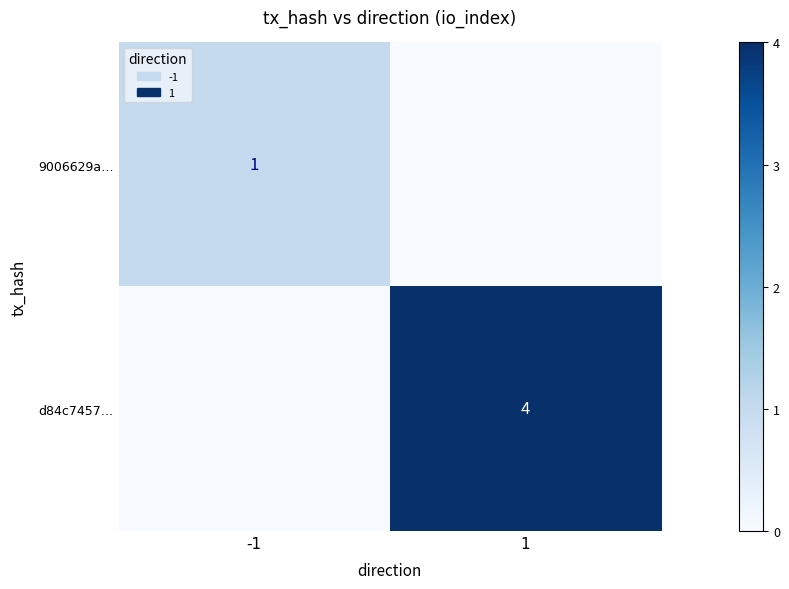

True or false: 9006629a… has a value of 0 at -1.

False